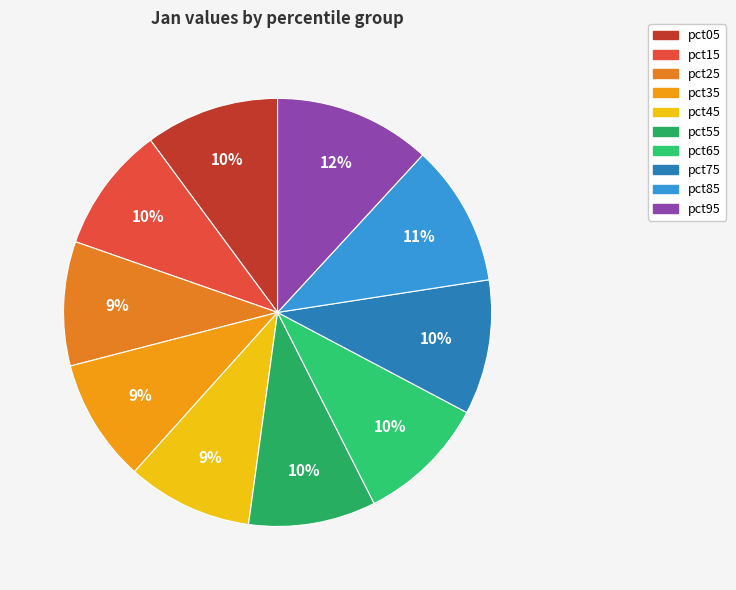

Is it true that pct55 is 10% of the pie?

True